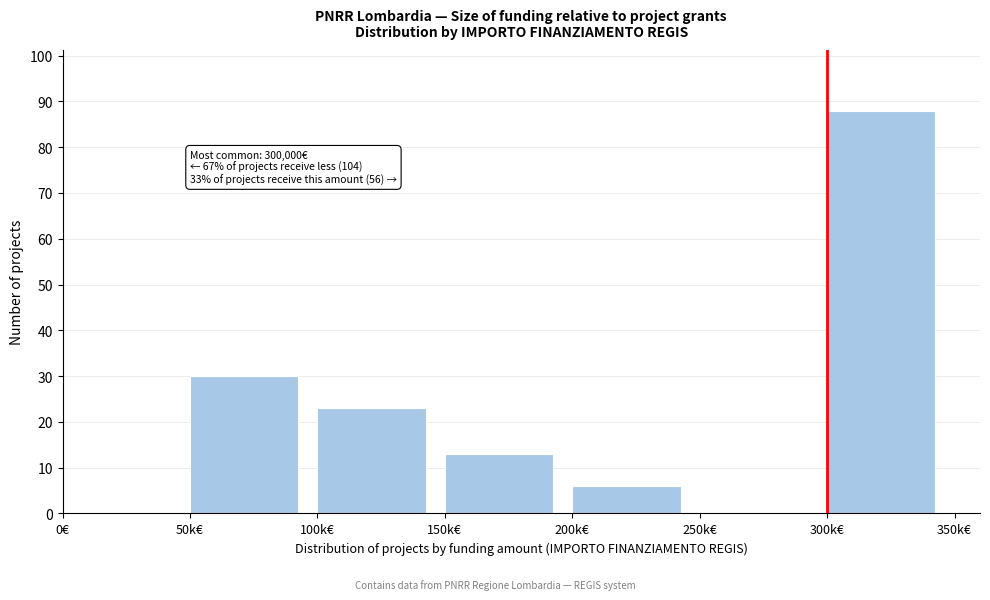

Reading right to left, what are all the values shown in this chart?

300k€=88	250k€=0	200k€=6	150k€=13	100k€=23	50k€=30	0€=0